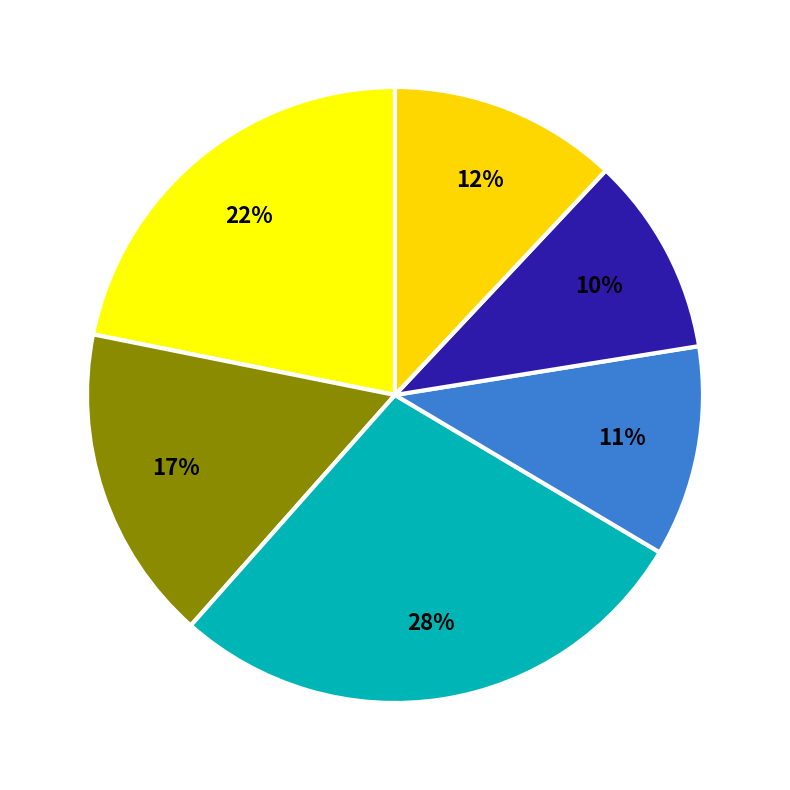

Count the number of slices in the pie.

6